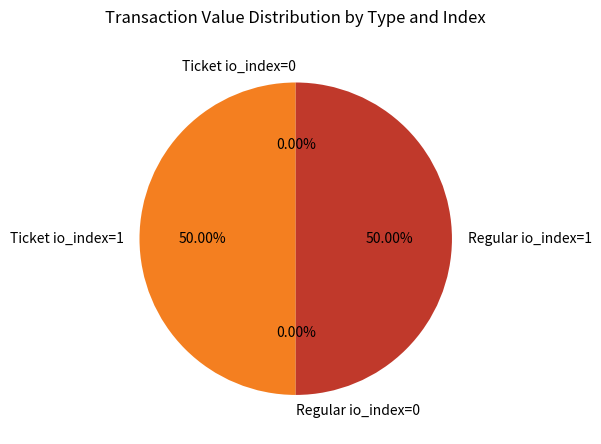

Approximately how many times larger is the value at Regular io_index=1 compared to Ticket io_index=1?

1.0